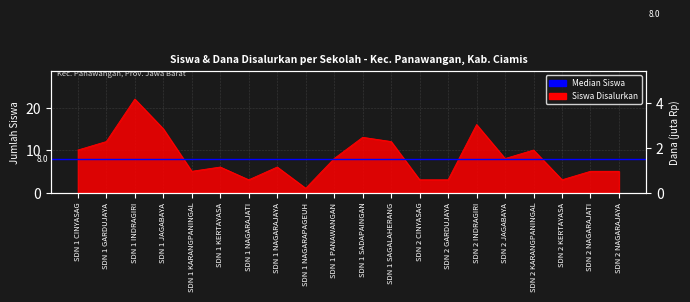

What is the change in value from SDN 1 GARDUJAYA to SDN 2 CINYASAG?

-9